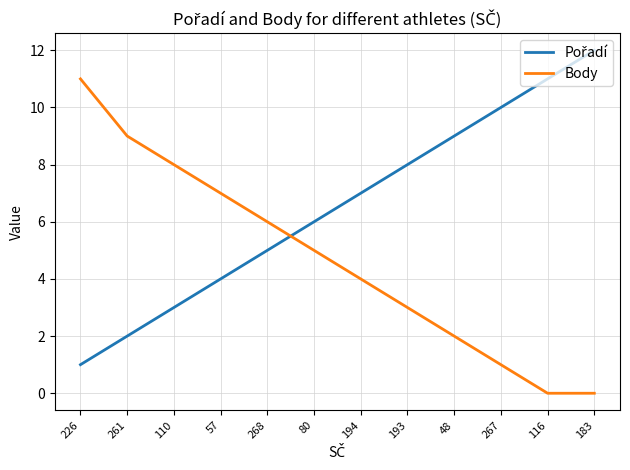

What is the total value across all series at 267?

11